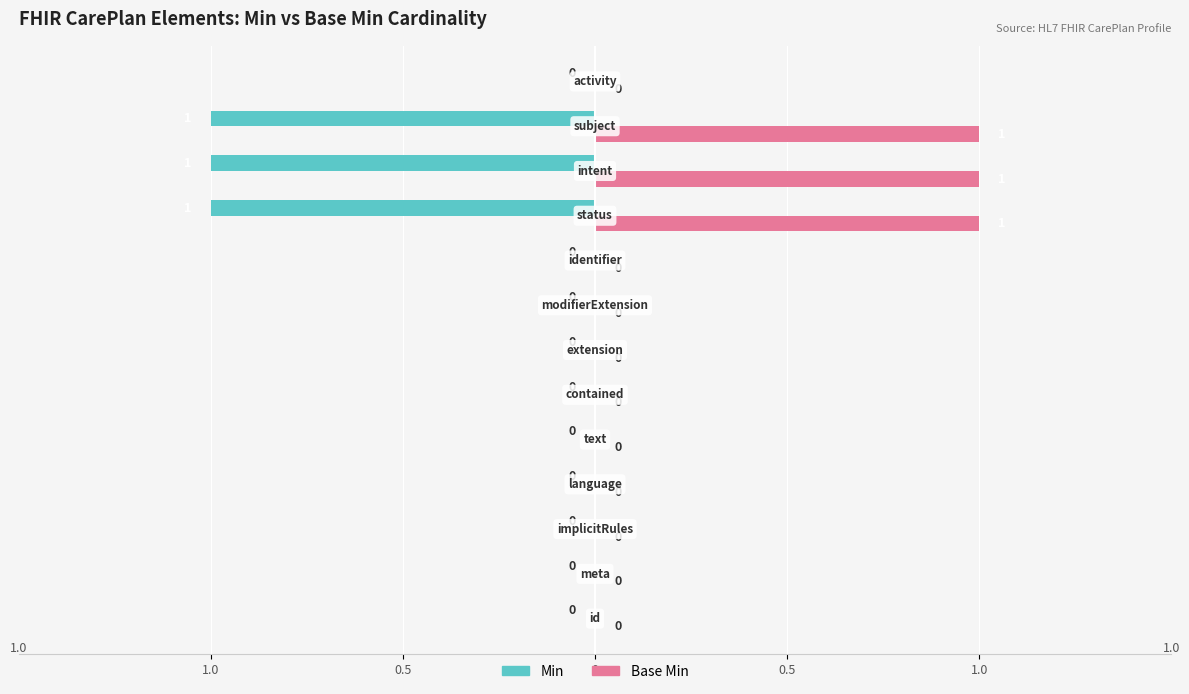

What is the maximum value shown in the chart?

1